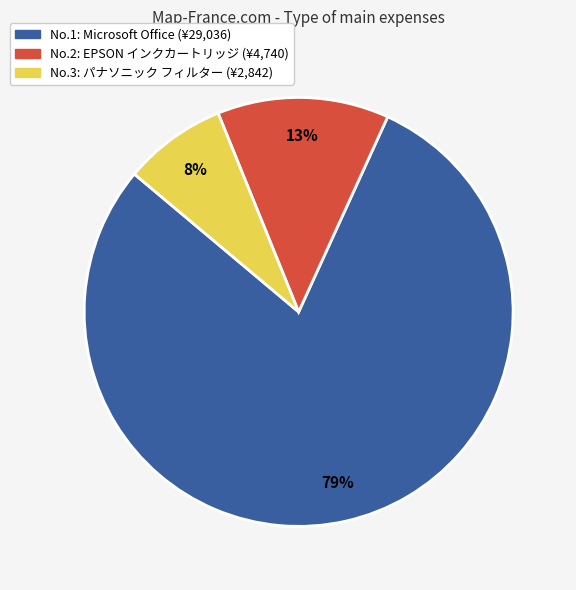

The No.1: Microsoft Office (¥29,036) slice represents 79% of the pie. True or false?

True